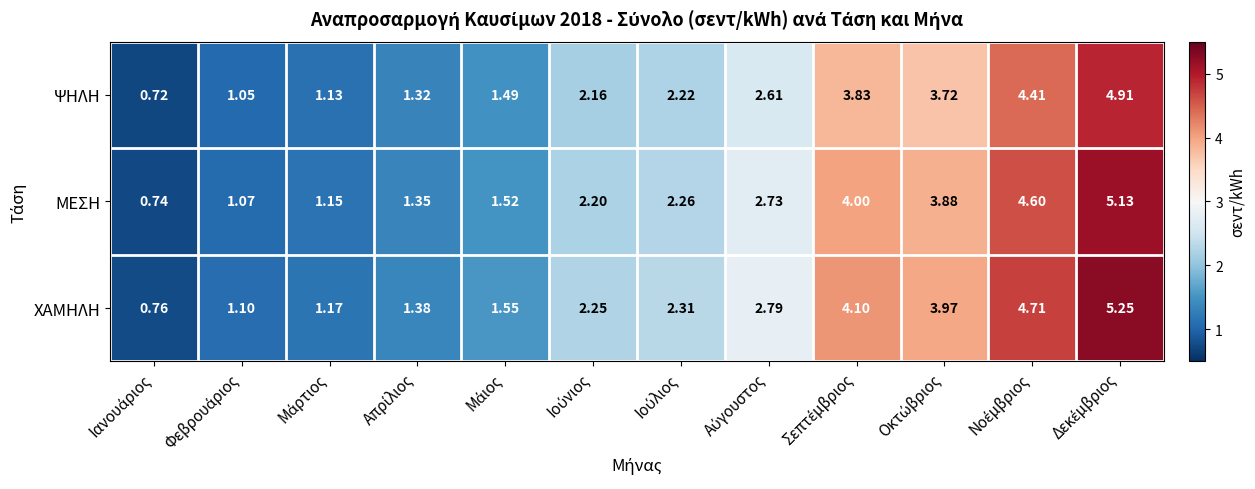

Which series has the largest total across all categories?

ΧΑΜΗΛΗ